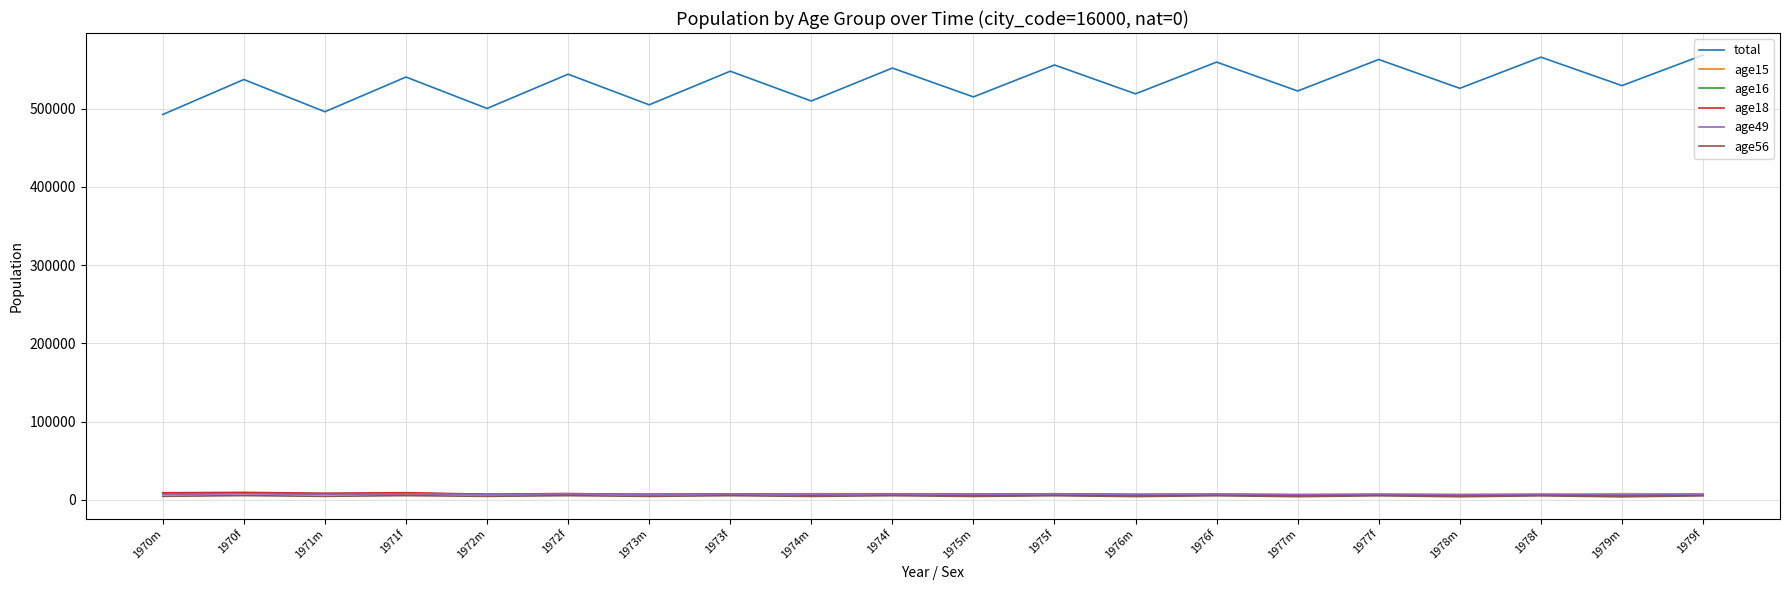

Which series has the largest total across all categories?

total